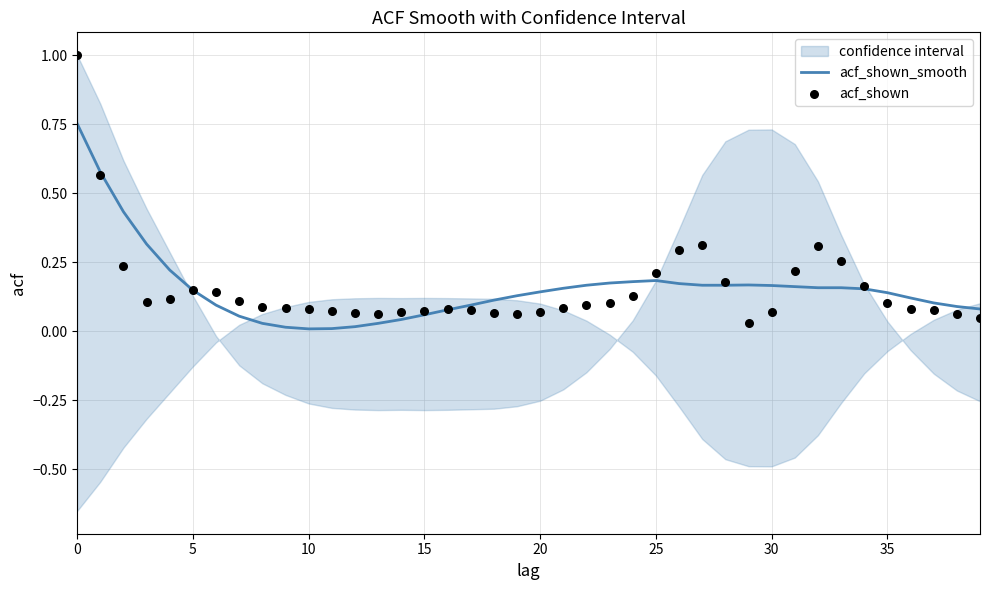

Which series has the largest total across all categories?

acf_shown_smooth